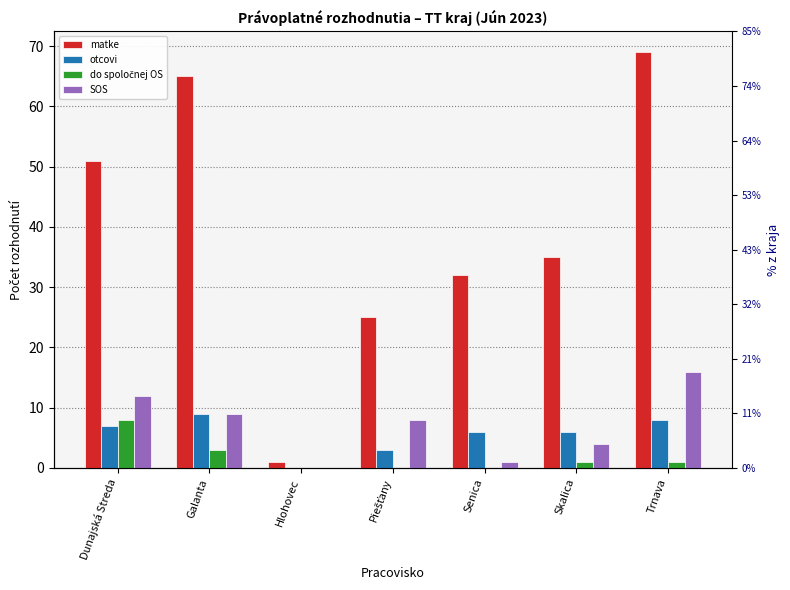

How many otcovi values are between 3 and 8?

5